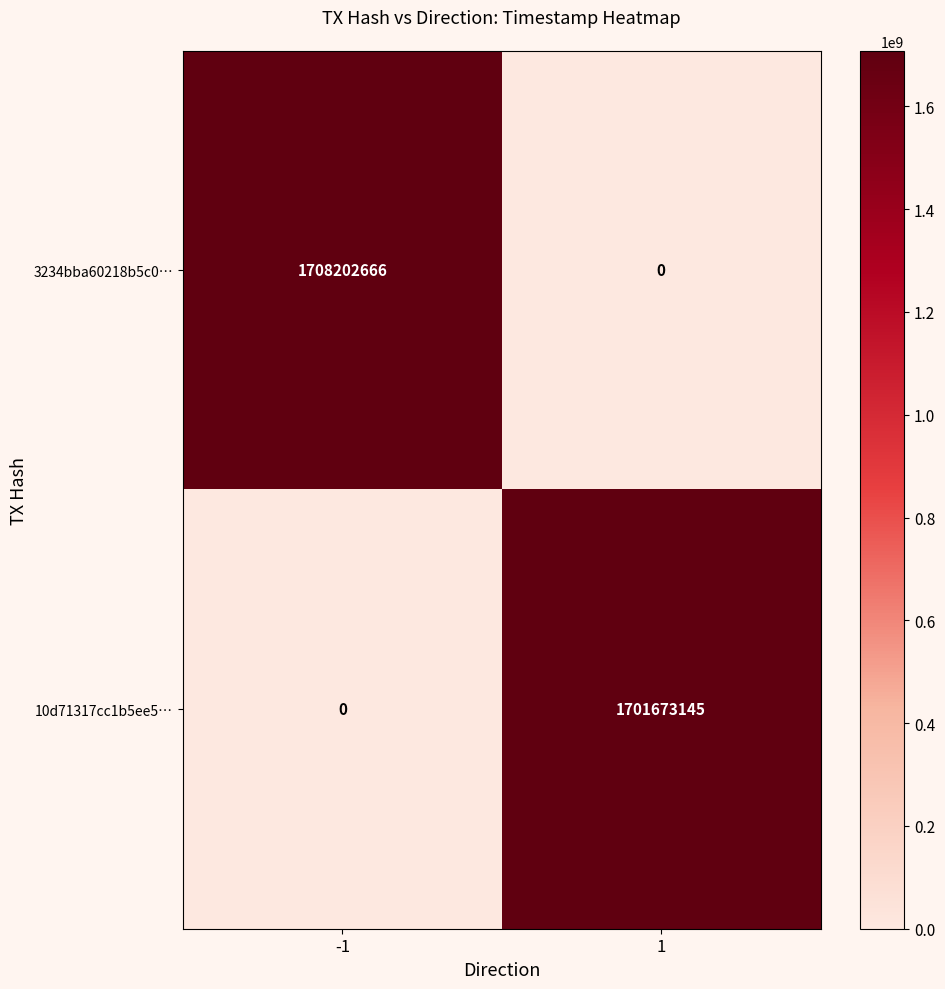

Which series has the largest total across all categories?

3234bba60218b5c0…